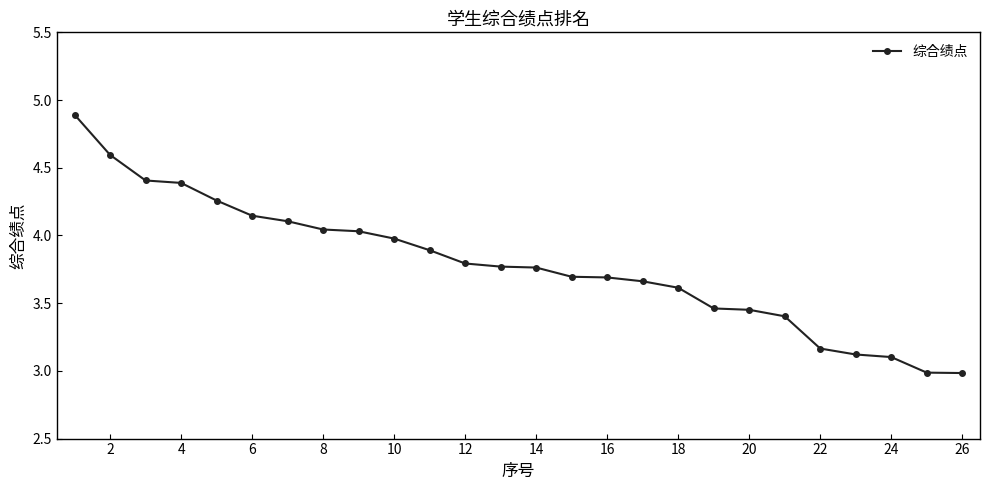

What is the difference between the maximum and minimum values?

1.9